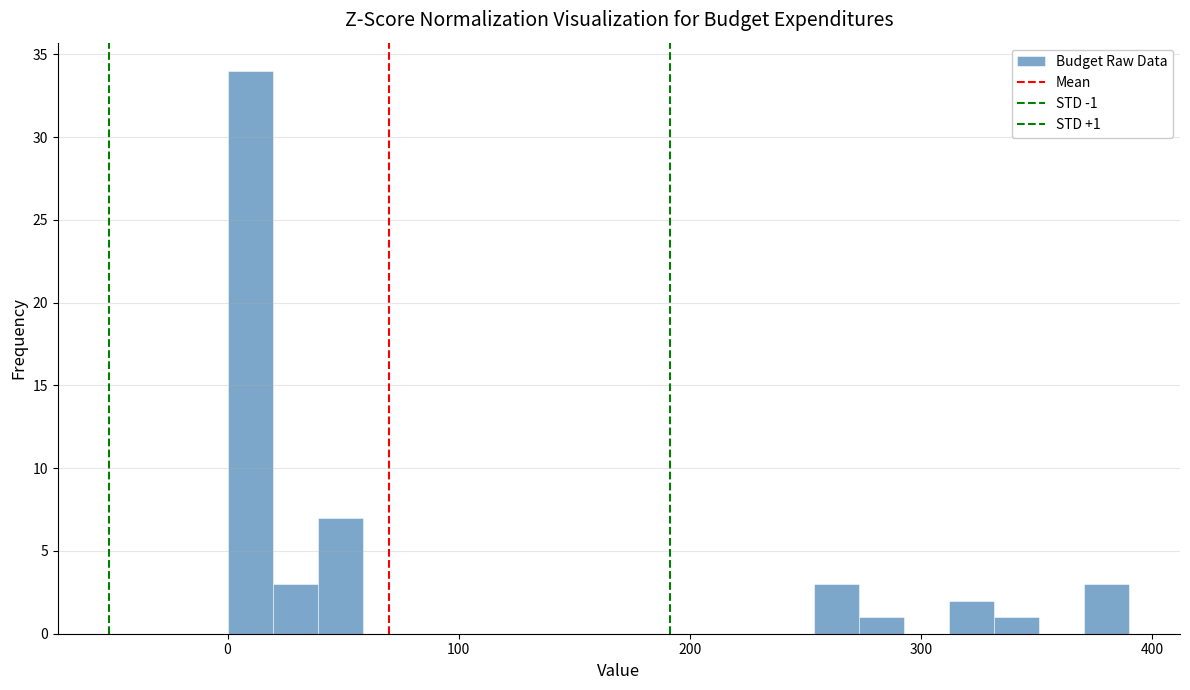

Read against the x-axis, roughly where is the centre of the tallest bar?

10